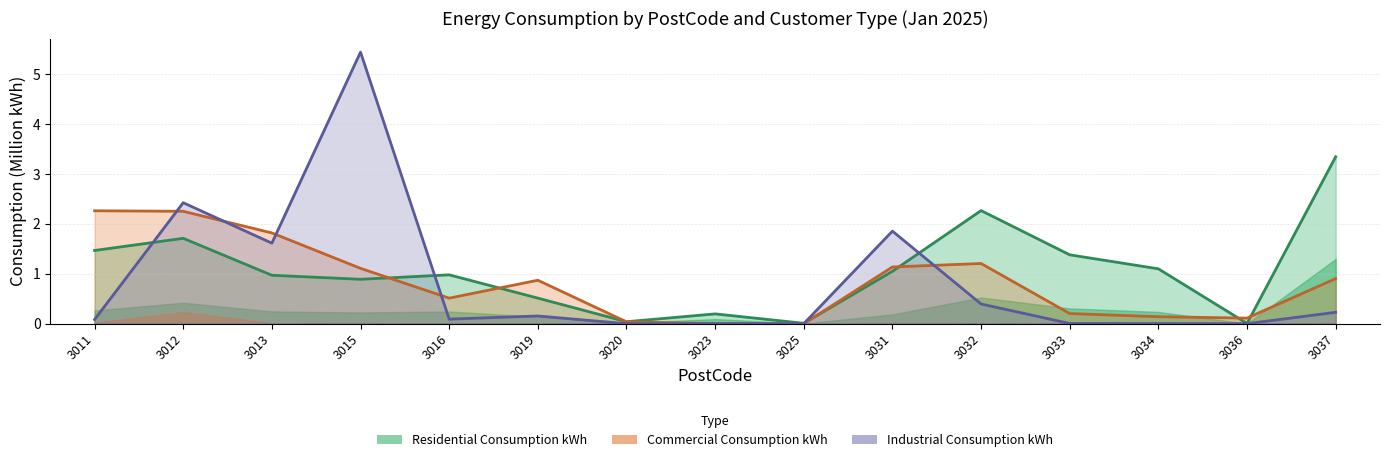

In Industrial Consumption kWh, how many points are higher than both neighbors (excluding endpoints)?

4